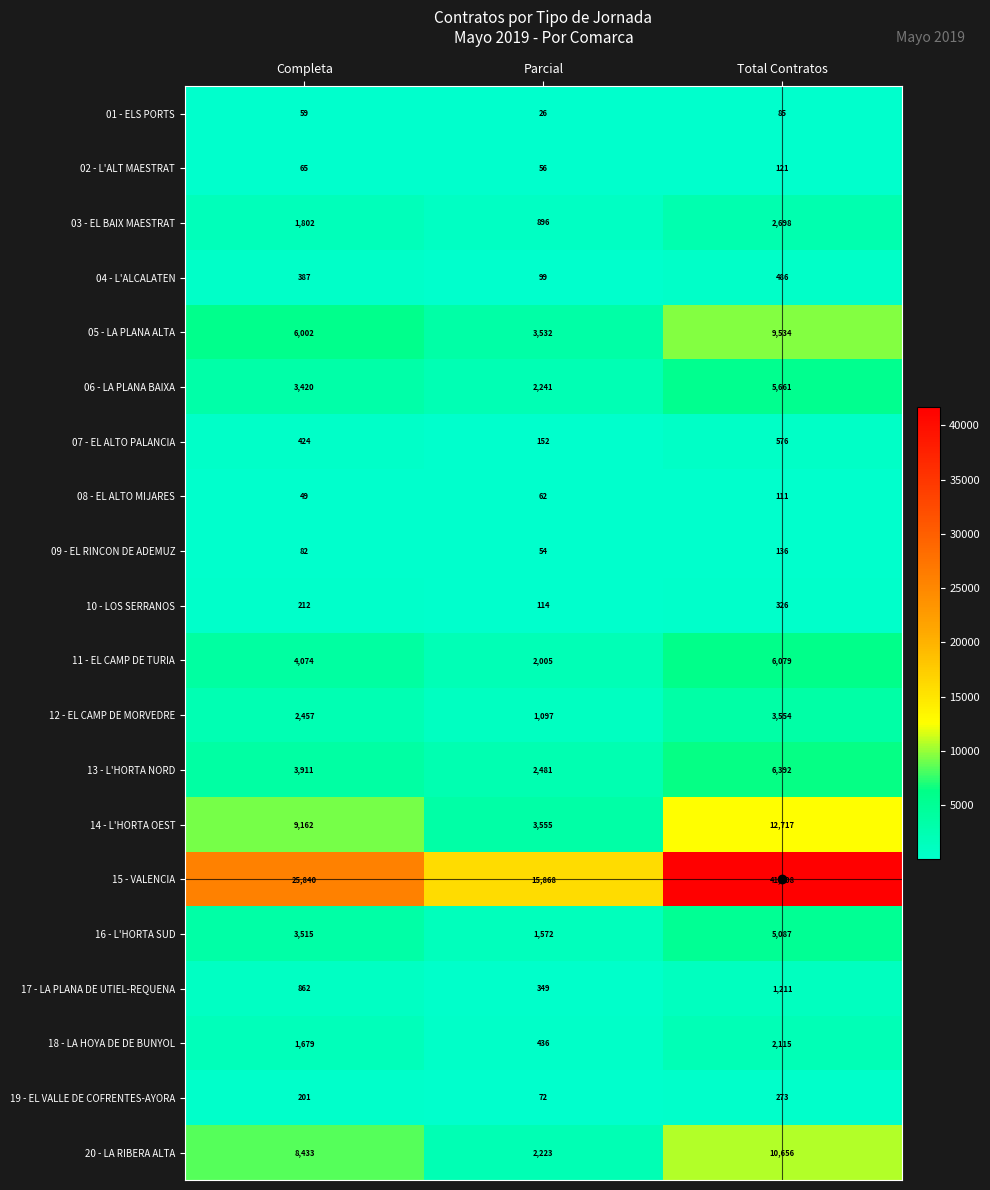

Which label corresponds to the smallest value in the chart?

Parcial